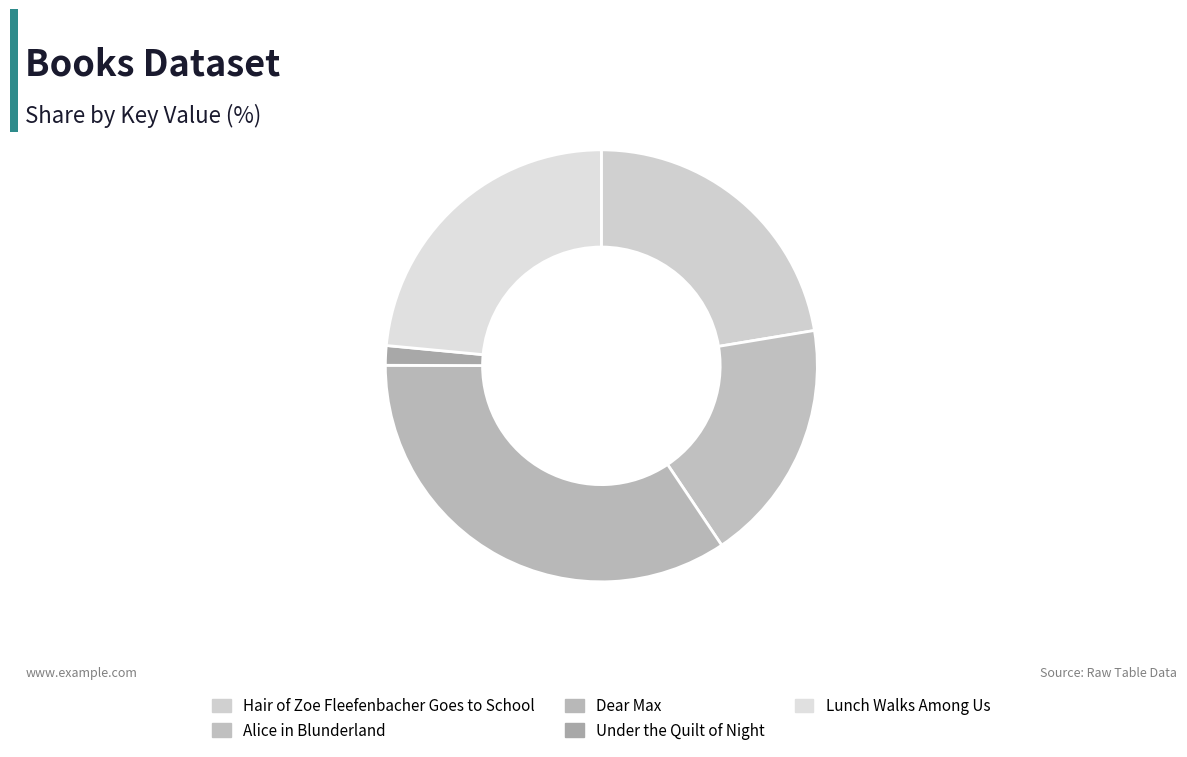

How many segments does this pie chart have?

5